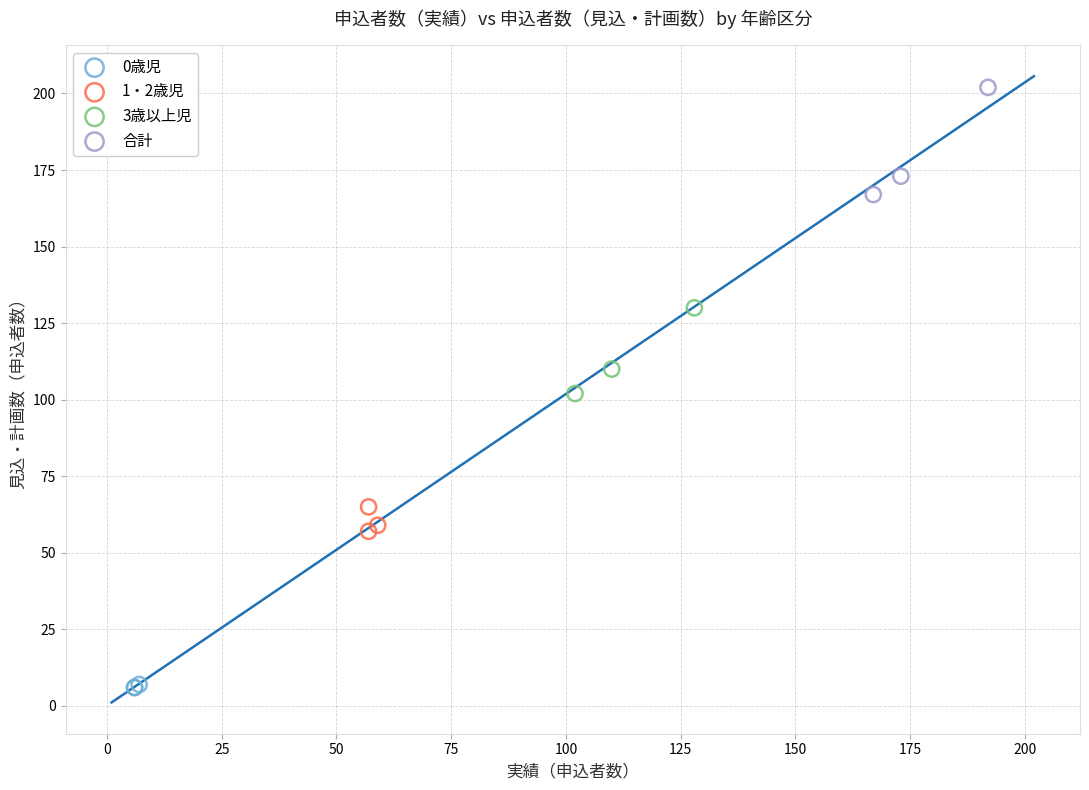

Which series has the largest Y range (max minus min)?

合計